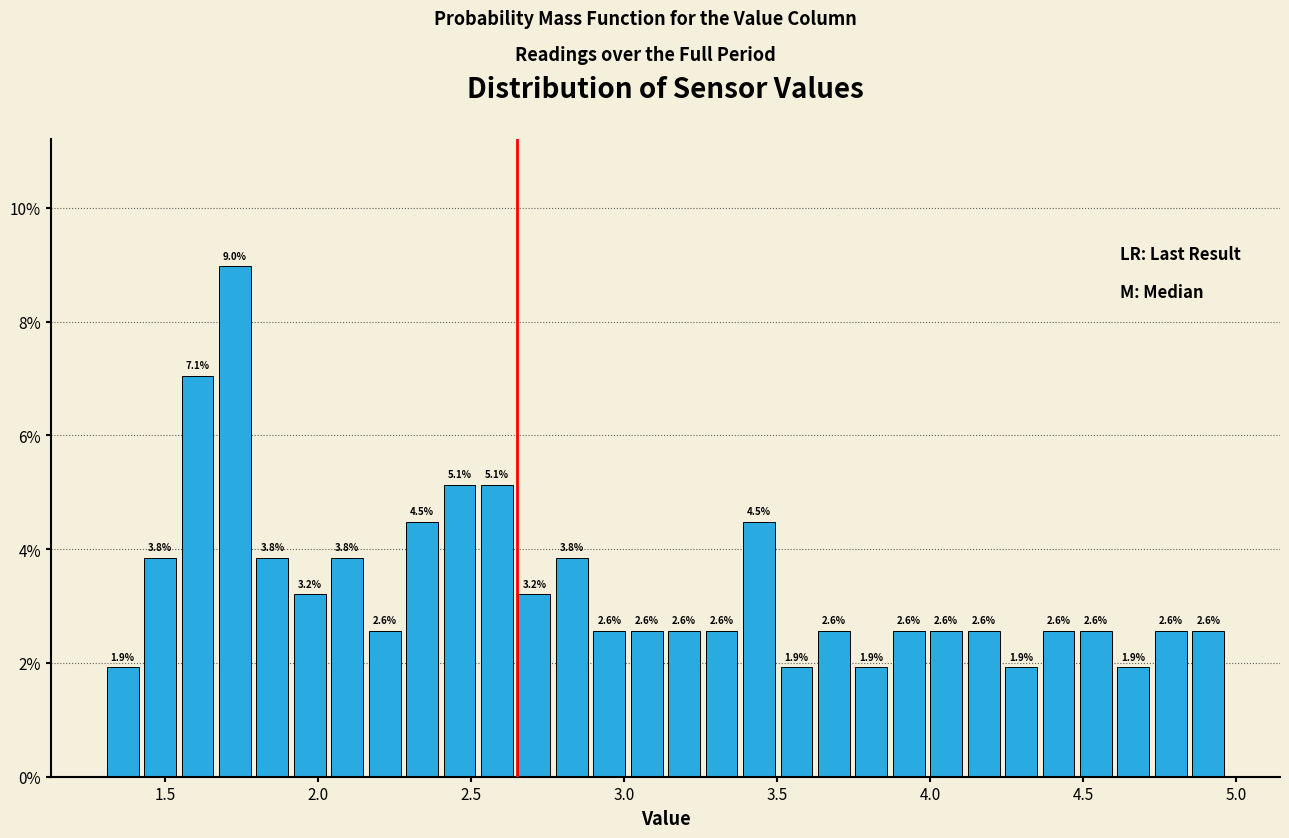

Read against the x-axis, roughly where is the centre of the tallest bar?

1.75